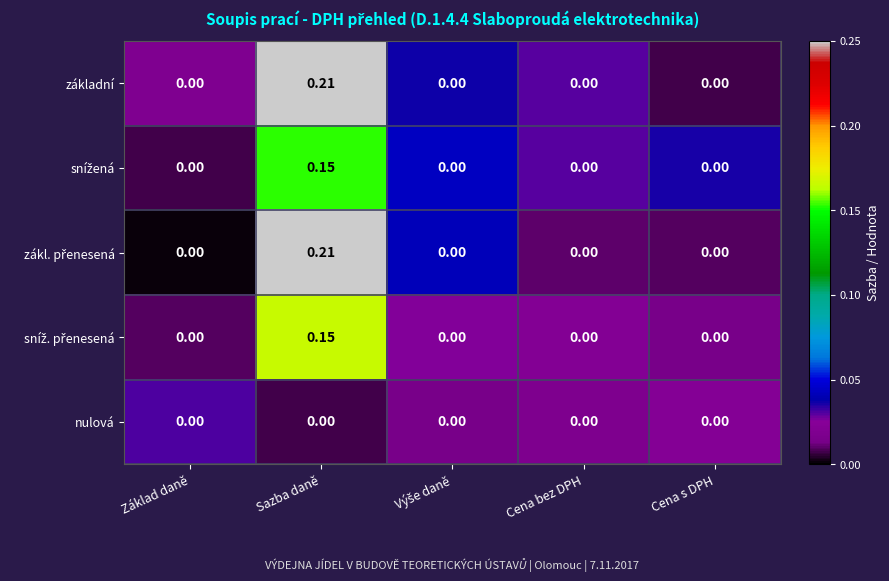

At which category is the sum across all series the highest?

Sazba daně